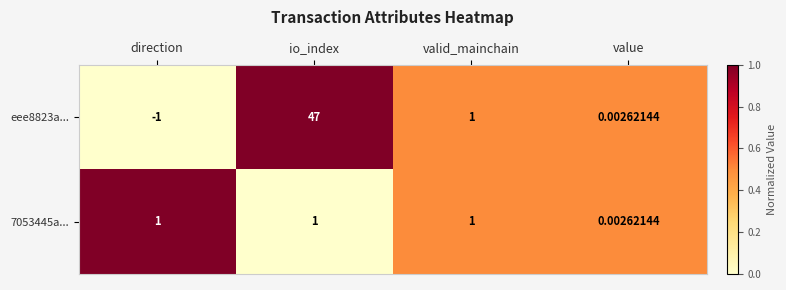

At which label does eee8823a... first exceed 1?

io_index